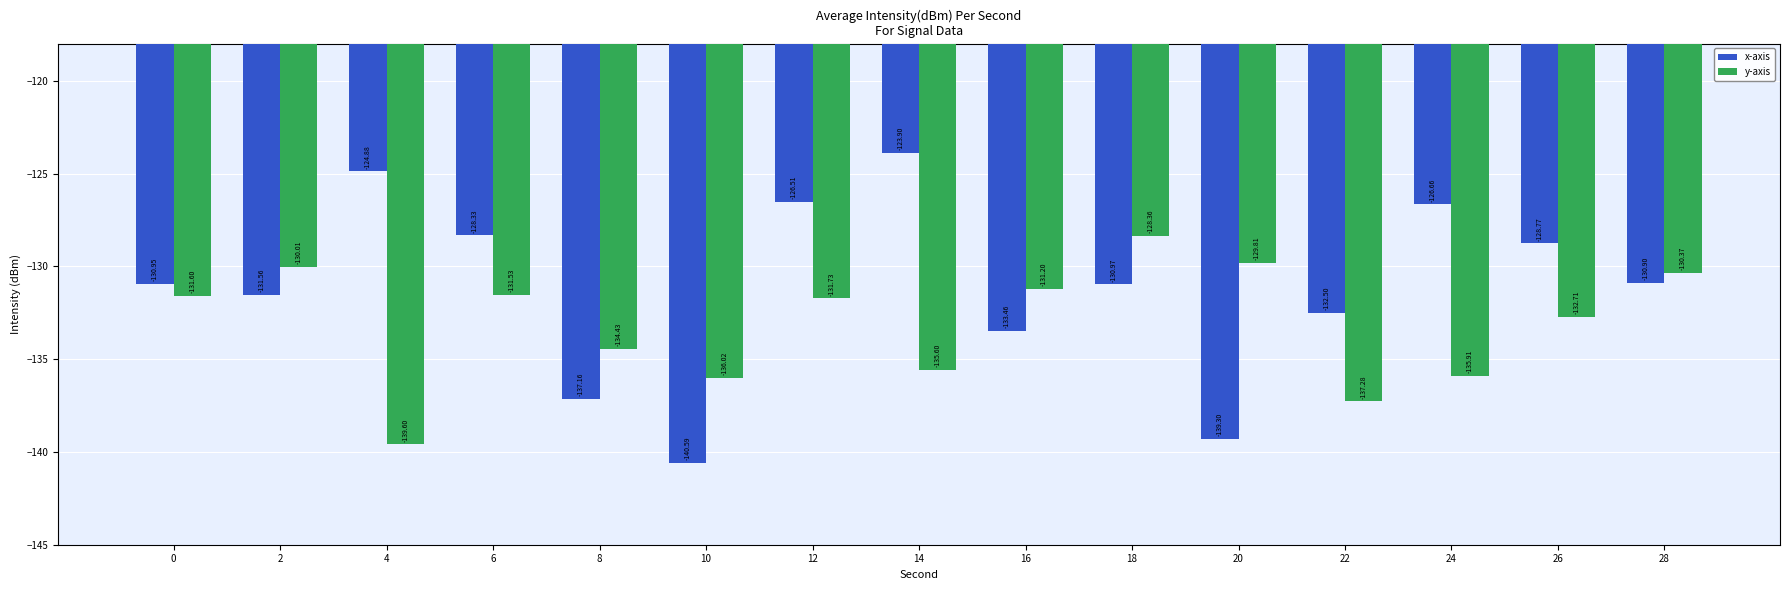

What is the minimum value shown in the chart?

-140.6